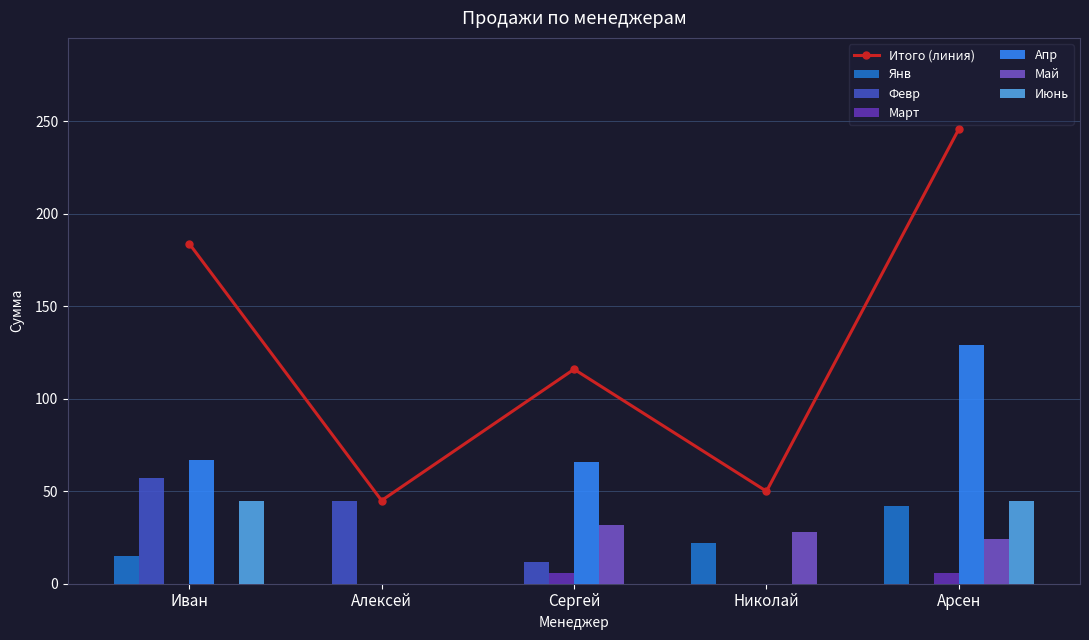

How many Май values are between 0 and 28?

4